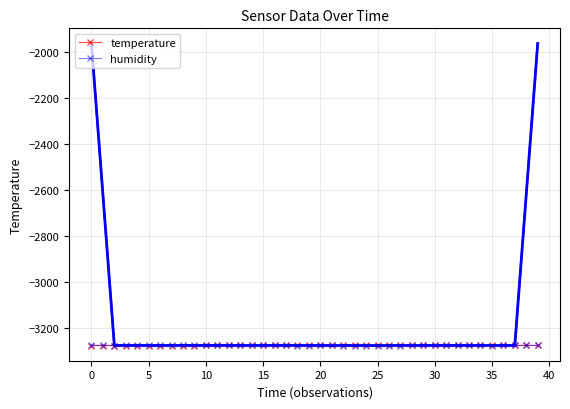

Reading right to left, what are all the values shown in this chart?

temperature: -3273.6	-3273.6	-3273.6	-3273.6	-3273.6	-3273.7	-3273.7	-3273.6	-3273.7	-3273.6	-3273.7	-3273.7	-3273.8	-3273.8	-3273.8	-3273.8	-3273.9	-3273.9	-3273.9	-3273.9	-3273.9	-3274.0	-3274.0	-3274.0	-3274.0	-3274.0	-3274.0	-3274.0	-3274.0	-3274.0	-3274.1	-3274.1	-3274.1	-3274.1	-3274.1	-3274.2	-3274.2	-3274.2	-3274.3	-3274.3
humidity: -3273.9	-3273.9	-3273.9	-3273.9	-3274.2	-3273.9	-3273.9	-3273.9	-3273.9	-3273.9	-3273.9	-3273.9	-3274.2	-3274.2	-3274.2	-3274.2	-3274.4	-3274.2	-3273.9	-3273.9	-3274.2	-3274.2	-3273.9	-3273.6	-3273.6	-3273.6	-3273.9	-3273.9	-3273.9	-3273.6	-3273.6	-3273.9	-3273.9	-3273.9	-3273.9	-3273.9	-3273.9	-3274.2	-3273.6	-3273.3